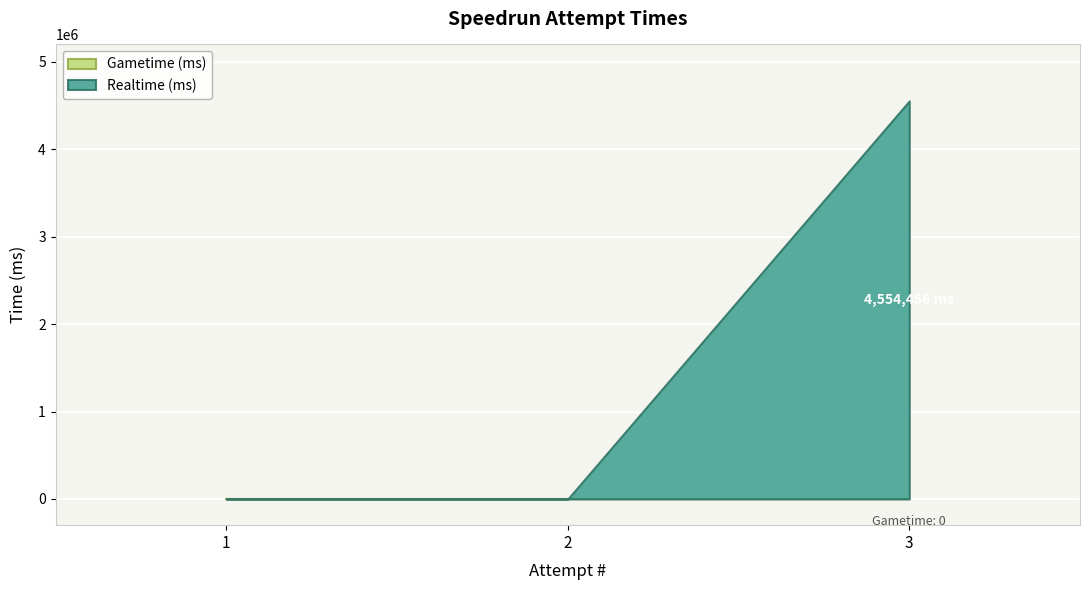

Reading left to right, extract all data points from this chart.

Realtime (ms): 0	0	4554456
Gametime (ms): 0	0	0